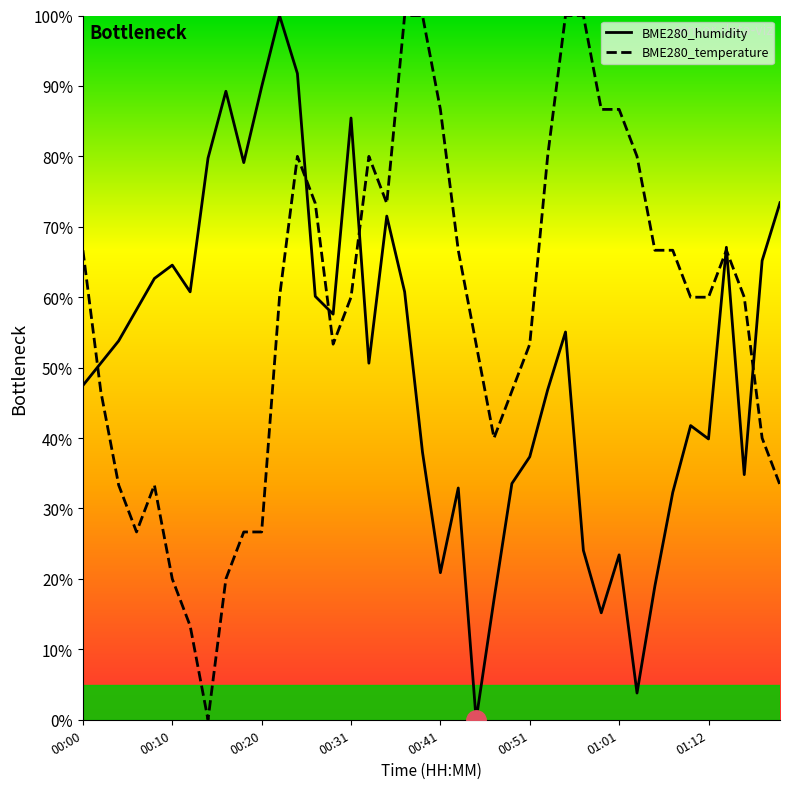

At how many categories does at least one series exceed 74?

17